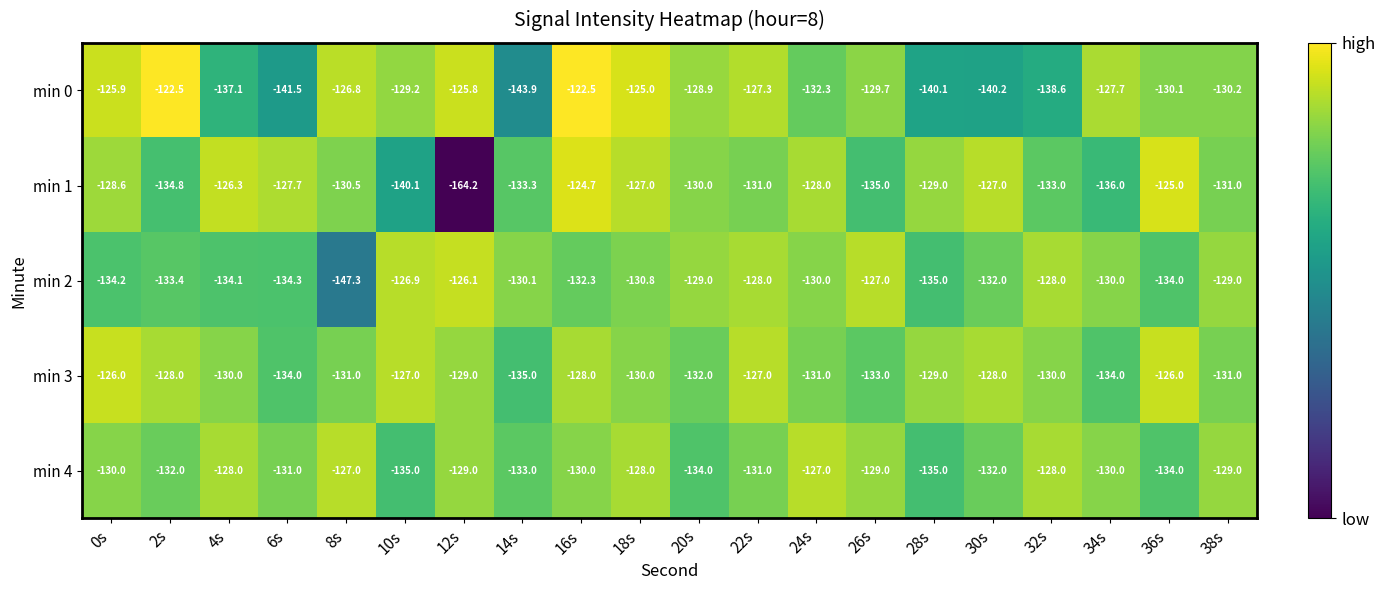

List the series in order of their peak value, highest first.

min 0, min 1, min 3, min 2, min 4